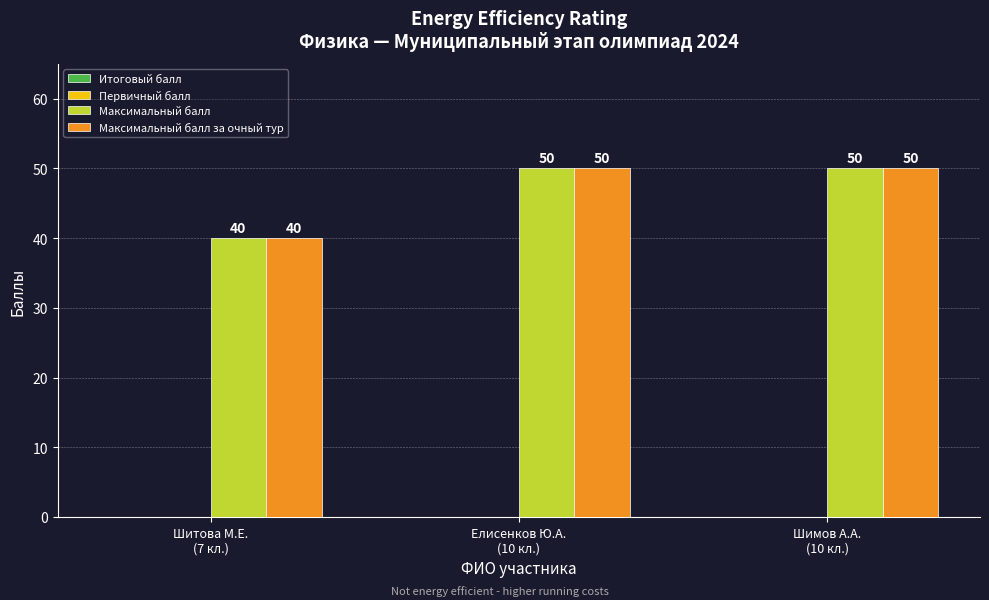

Reading right to left, transcribe all the data shown in this chart.

Максимальный балл: 50	50	40
Максимальный балл за очный тур: 50	50	40